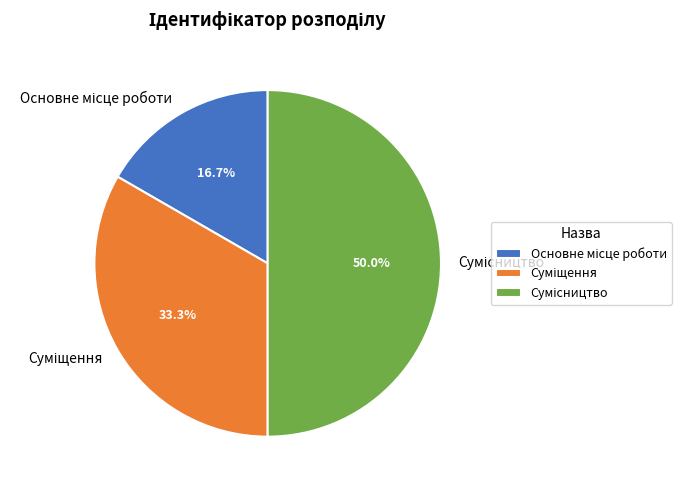

Is it true that Основне місце роботи is 7% of the pie?

False